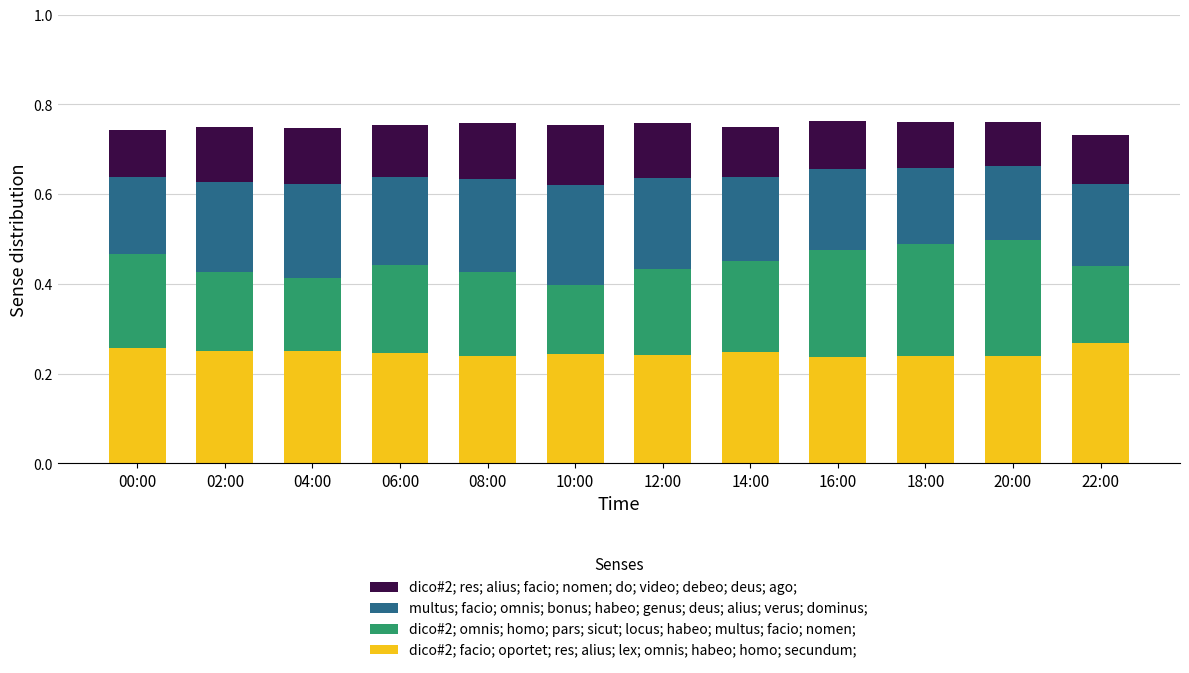

The dico#2; facio; oportet; res; alius; lex; omnis; habeo; homo; secundum; series shows 0.4 at 16:00. True or false?

False